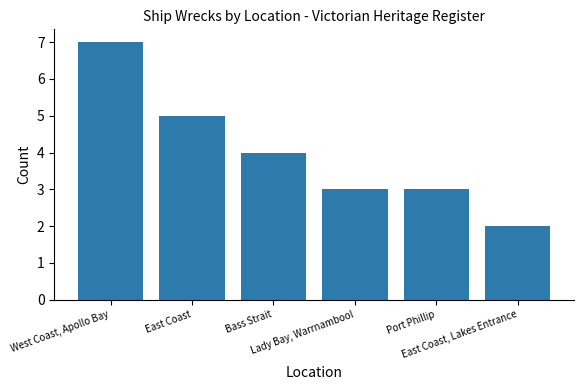

What is the label of the 5th bar from the left?

Port Phillip